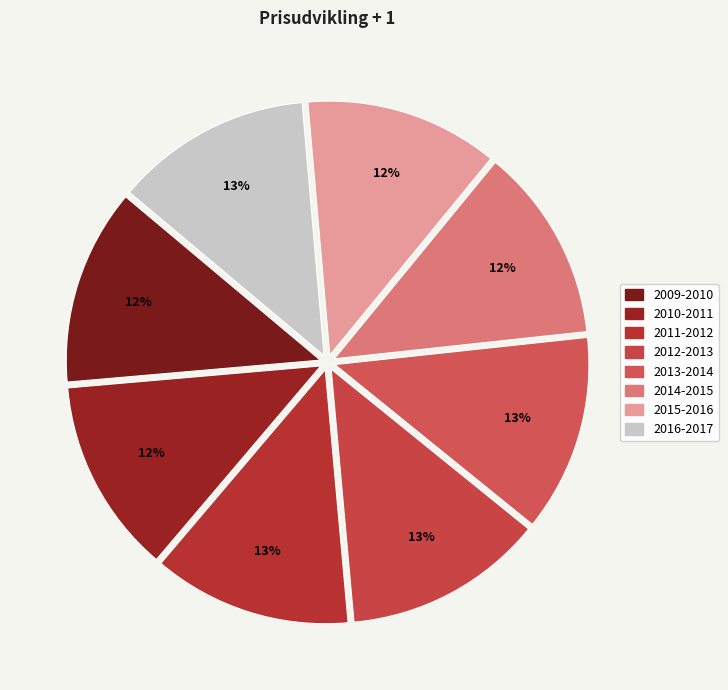

Combined, do 2016-2017 and 2013-2014 account for over 50%?

No